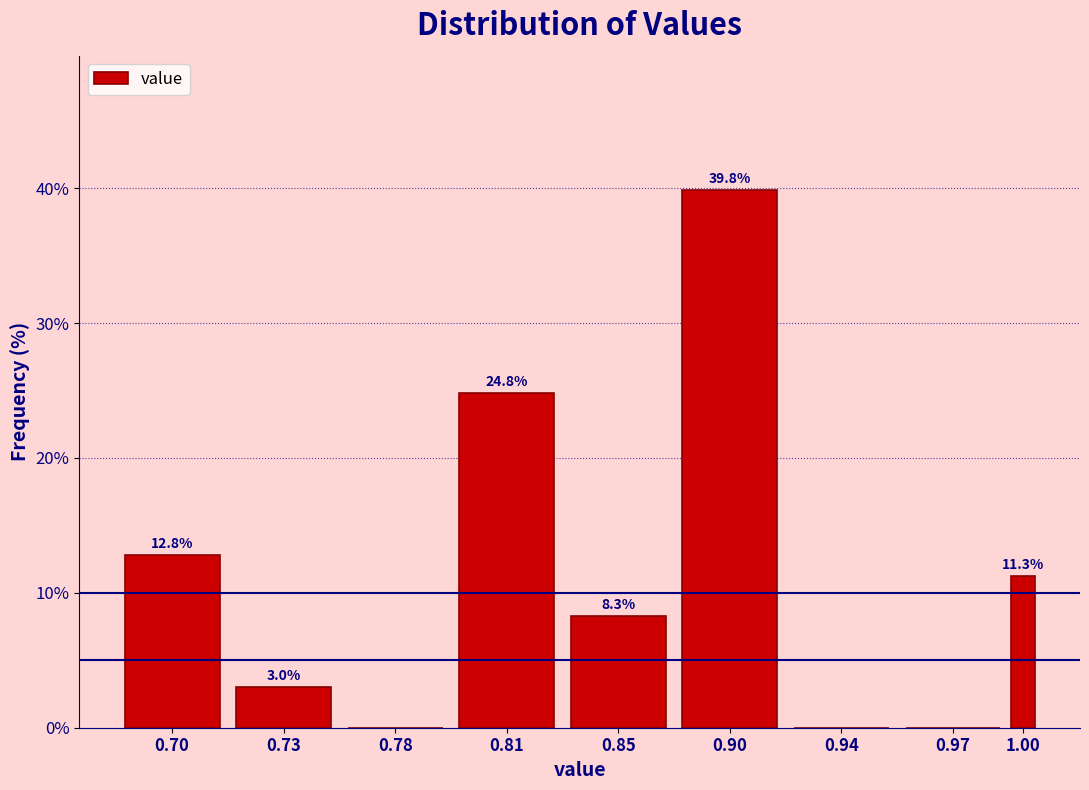

Reading left to right, extract all data points from this chart.

0.70=12.8	0.73=3.0	0.78=0.0	0.81=24.8	0.85=8.3	0.90=39.8	0.94=0.0	0.97=0.0	1.00=11.3